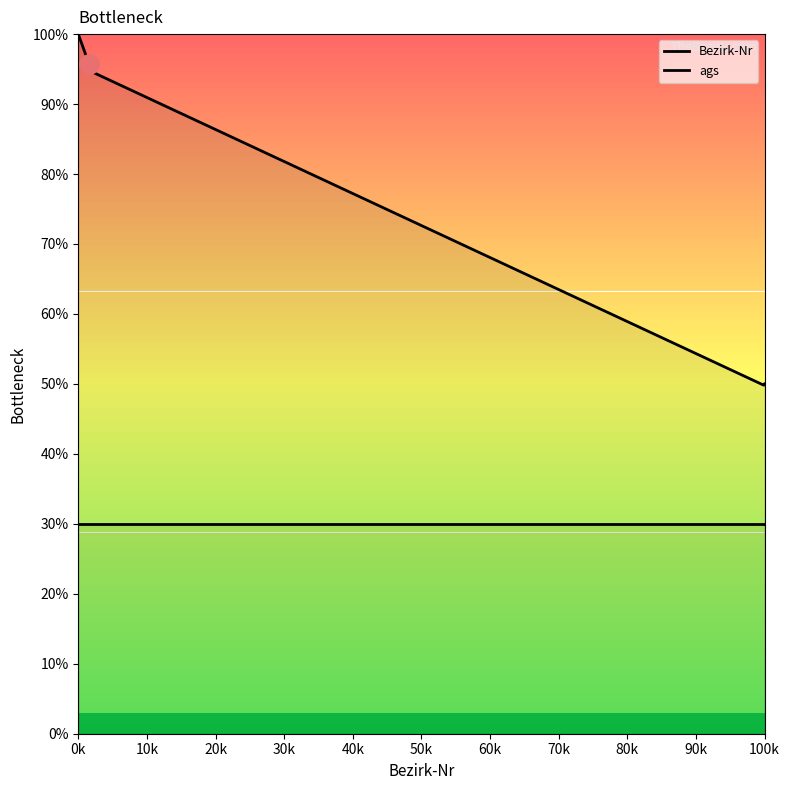

Reading right to left, extract all data points from this chart.

Bezirk-Nr: 50.0	49.8	94.6	94.9	95.2	95.5	95.8	96.1	96.4	96.7	97.0	97.3	97.6	97.9	98.2	98.5	98.8	99.1	99.4	99.7	100.0
ags: 30.0	30.0	30.0	30.0	30.0	30.0	30.0	30.0	30.0	30.0	30.0	30.0	30.0	30.0	30.0	30.0	30.0	30.0	30.0	30.0	30.0